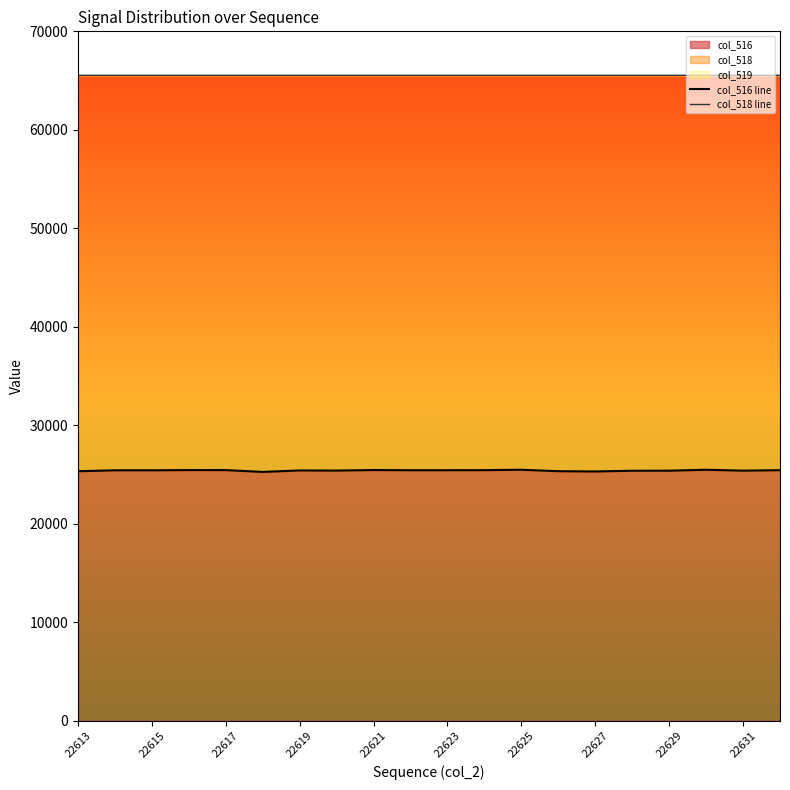

What is the highest value of the col_516 series?

25489